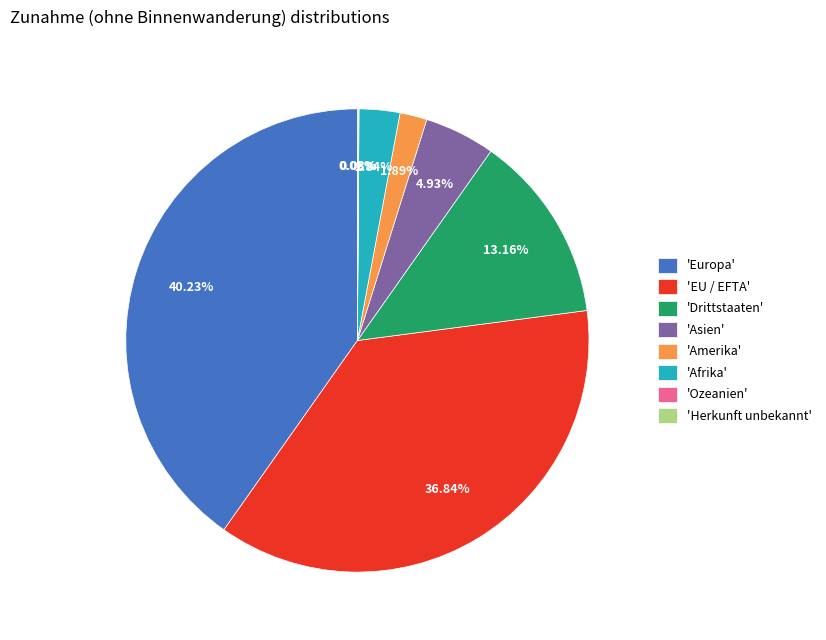

Which category has the biggest portion of the pie?

'Europa'